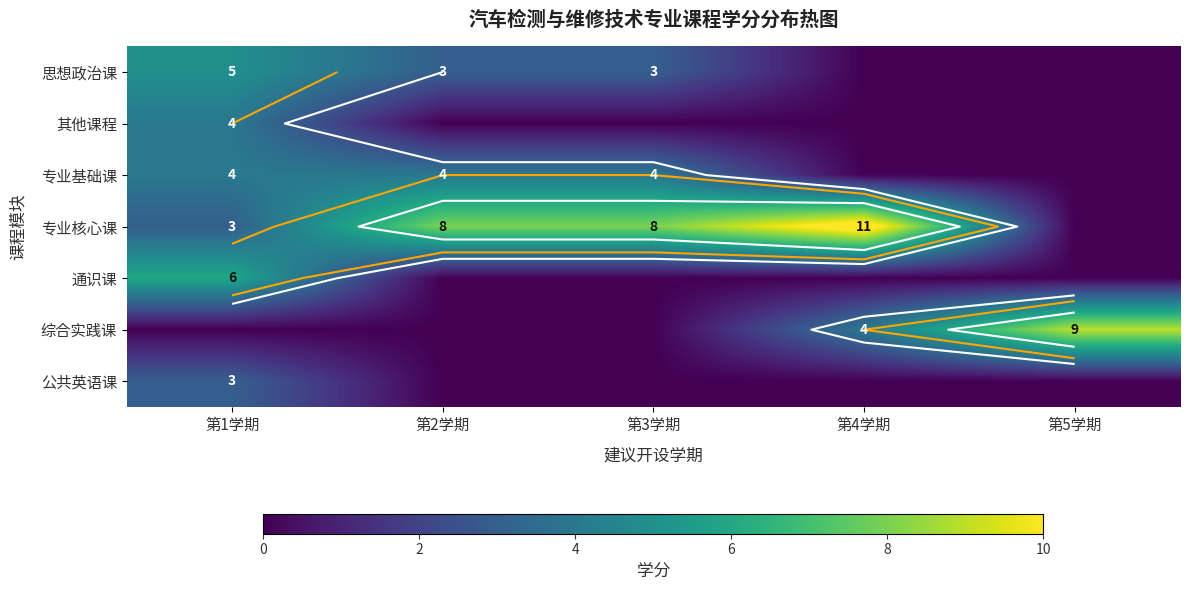

What is the greatest value displayed?

11